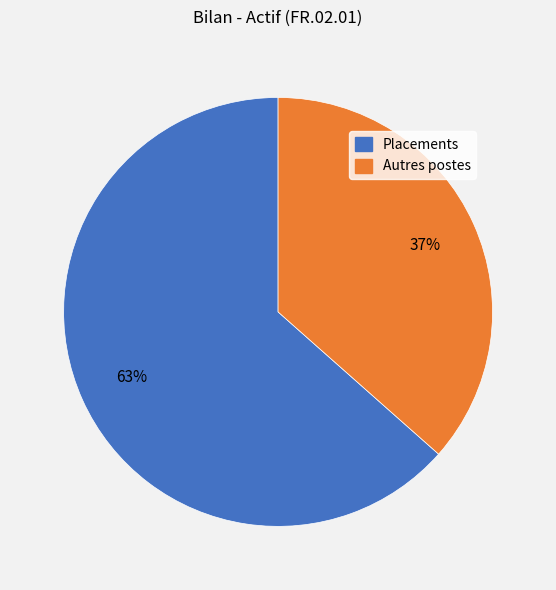

Is there a majority slice in this chart?

Yes